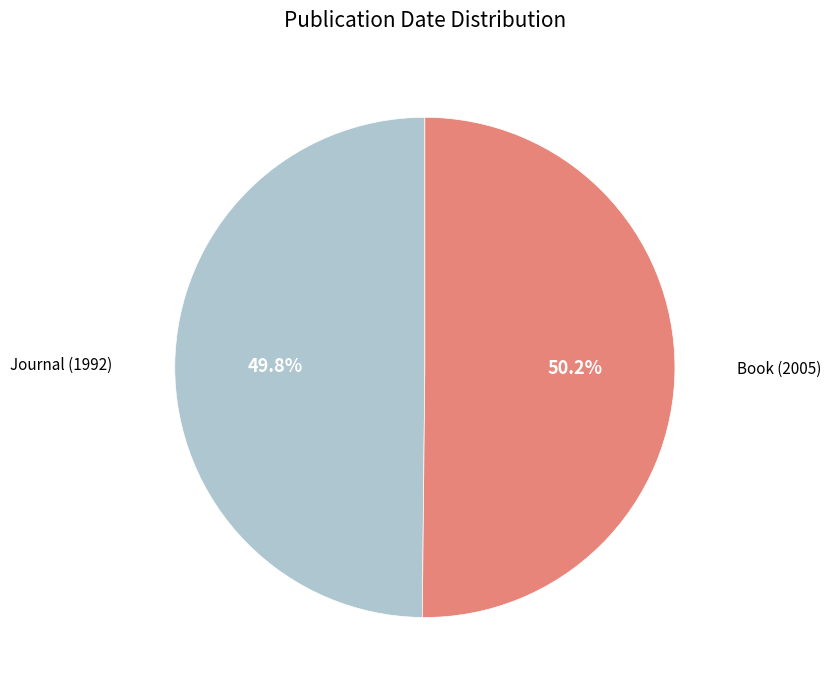

Approximately how many times larger is the value at Book (2005) compared to Journal (1992)?

1.0